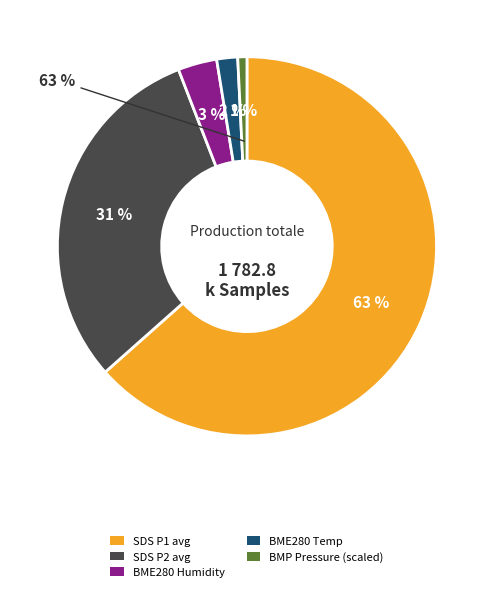

Does BME280_temperature represent more than half of the total?

No